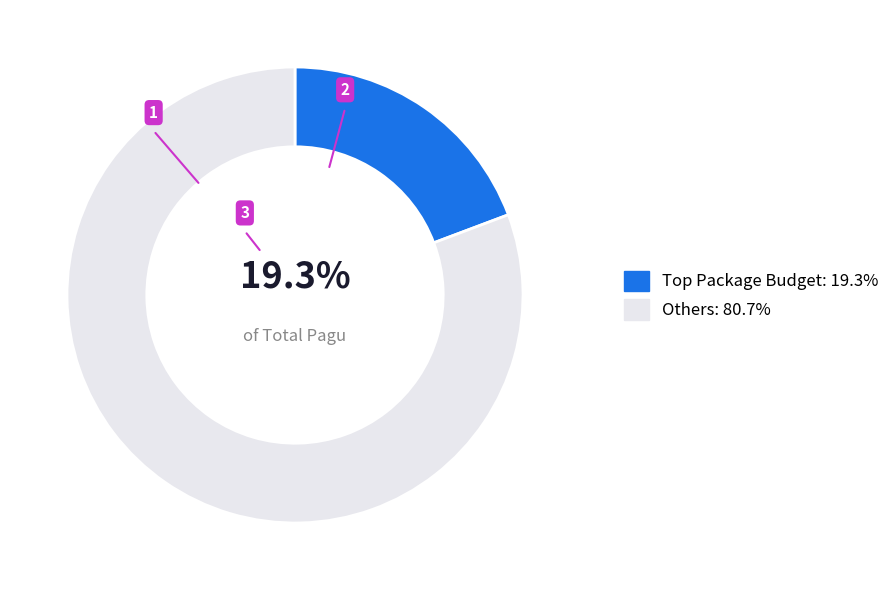

Does Others: 80.7% account for over 50% of the chart?

Yes